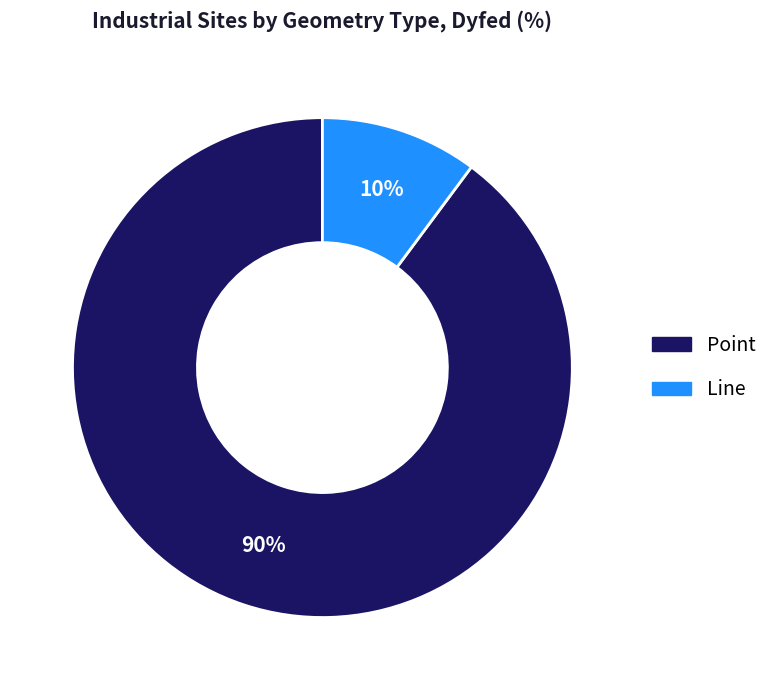

Do Point and Line together represent more than half of the pie?

Yes